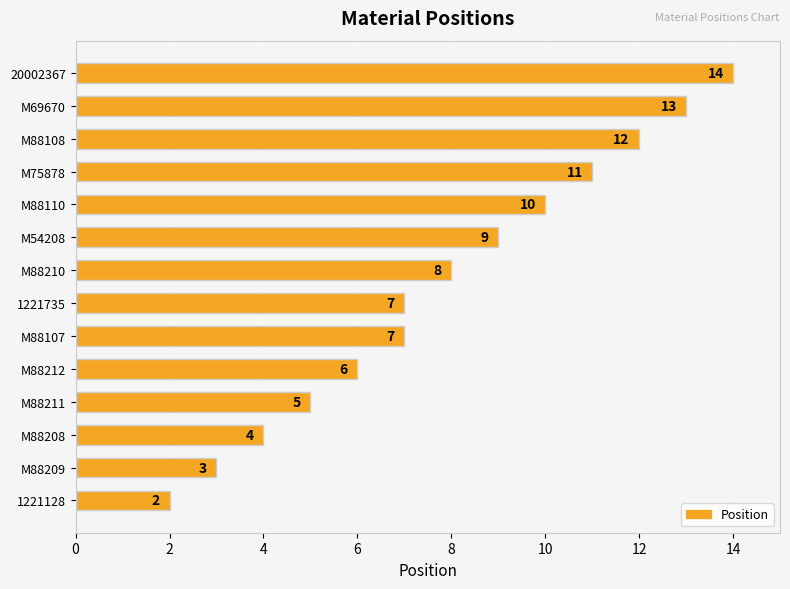

Does the chart contain stacked bars?

No